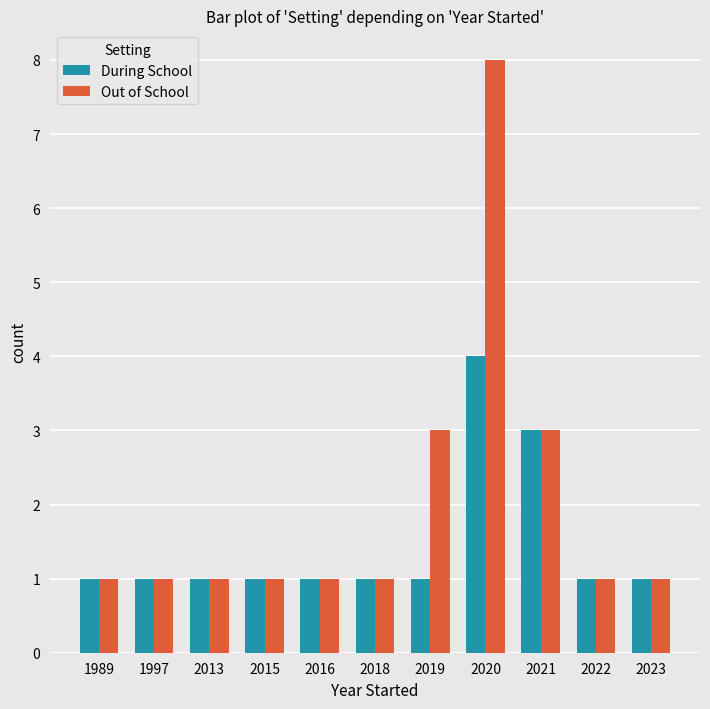

Which series has the largest total across all categories?

Out of School